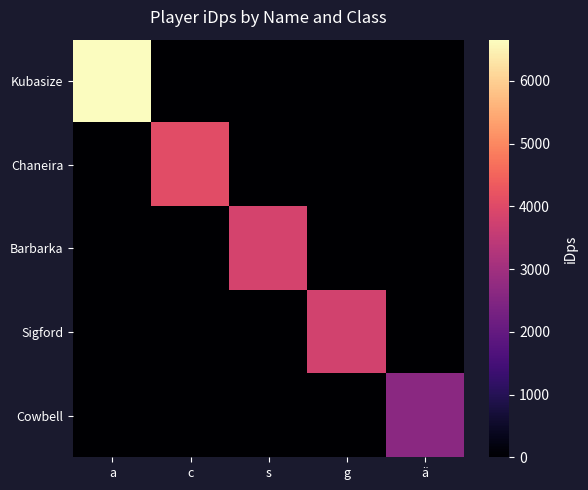

At which category is the sum across all series the highest?

a